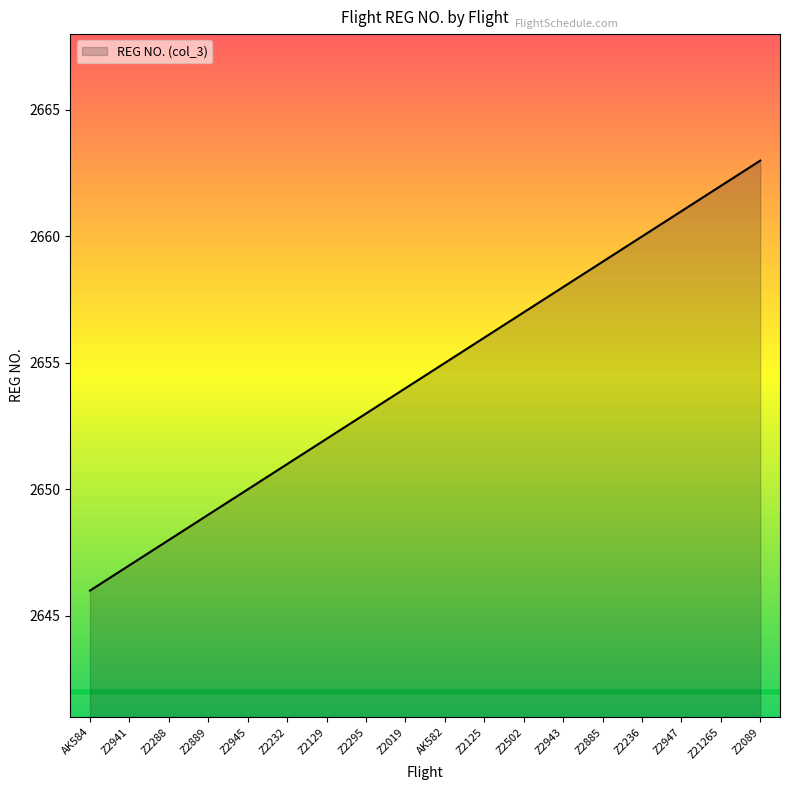

What value does the data have at Z2943?

2658